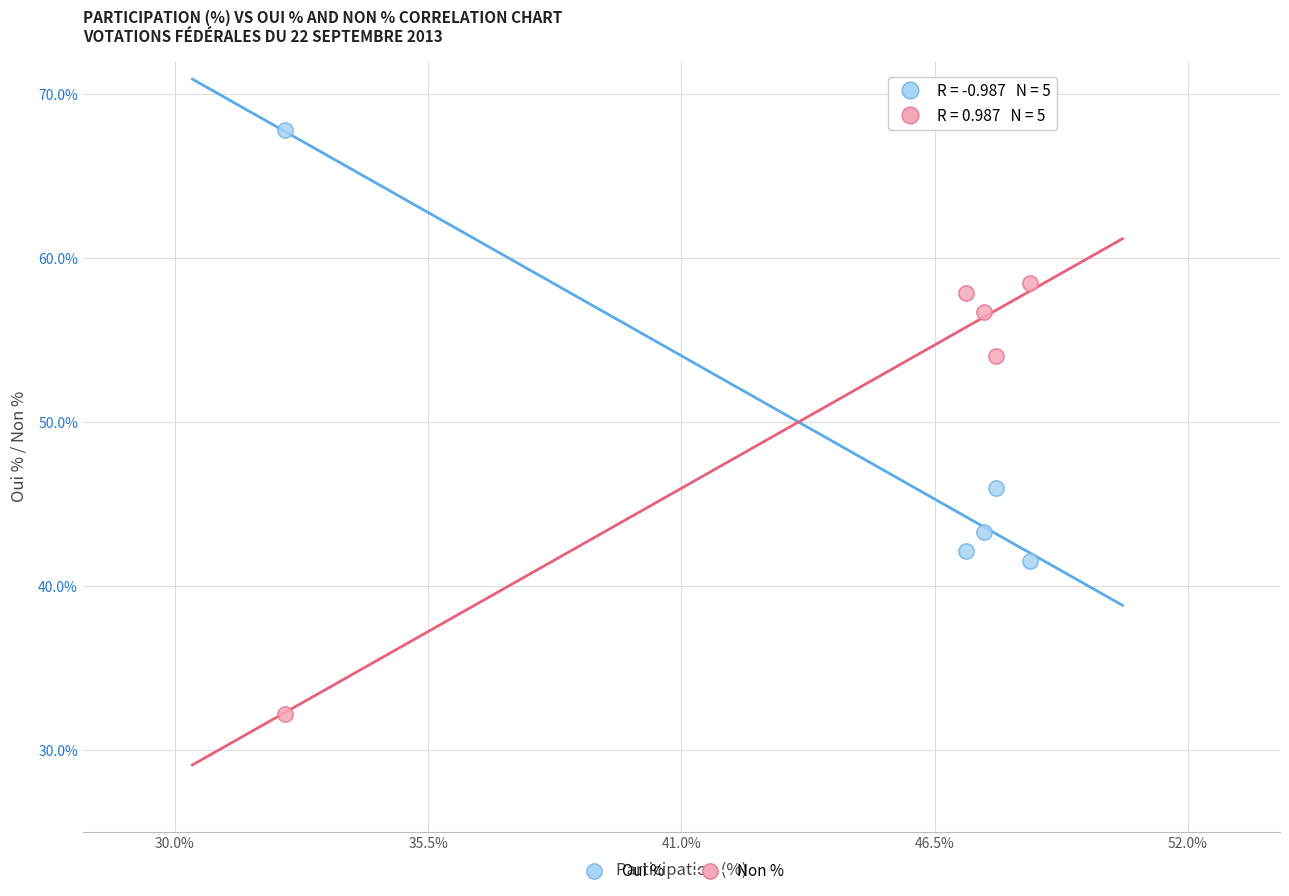

What is the X range (max minus min) for the scatter plot?

16.2